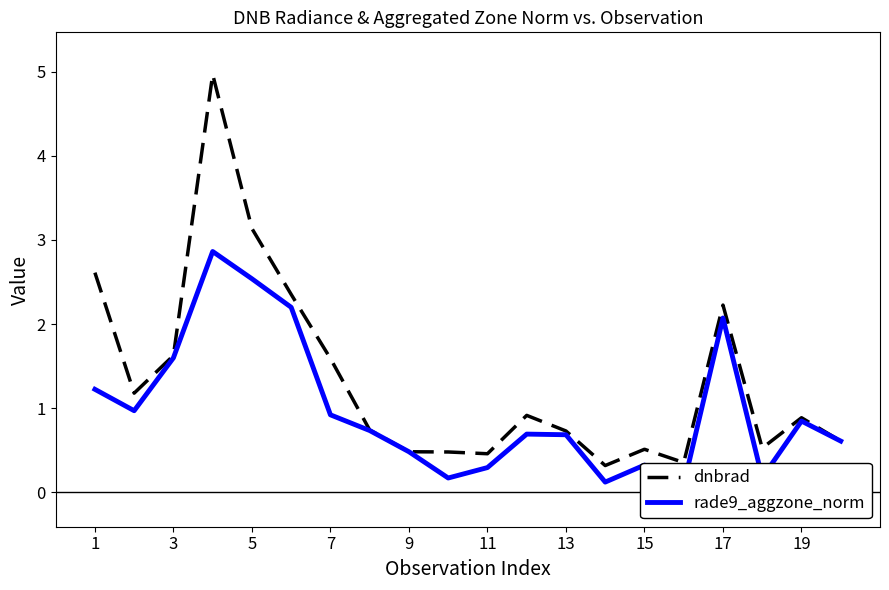

Is it true that dnbrad equals 1.6 at 3?

True